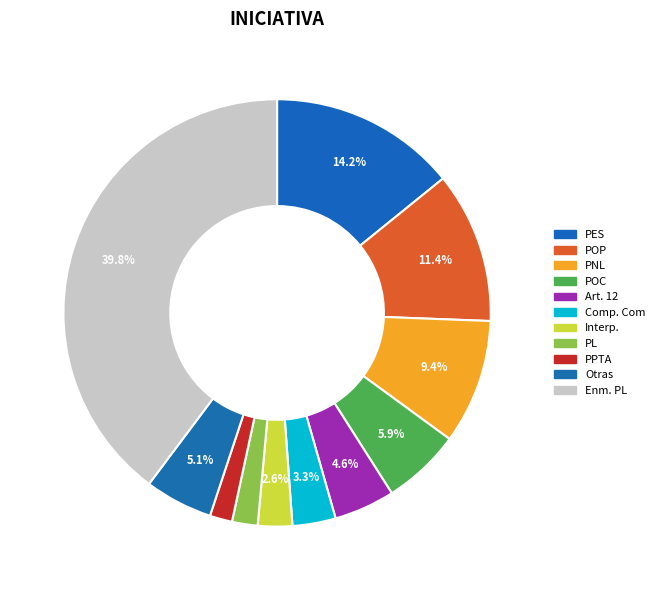

What is the smallest slice in the pie chart?

PPTA